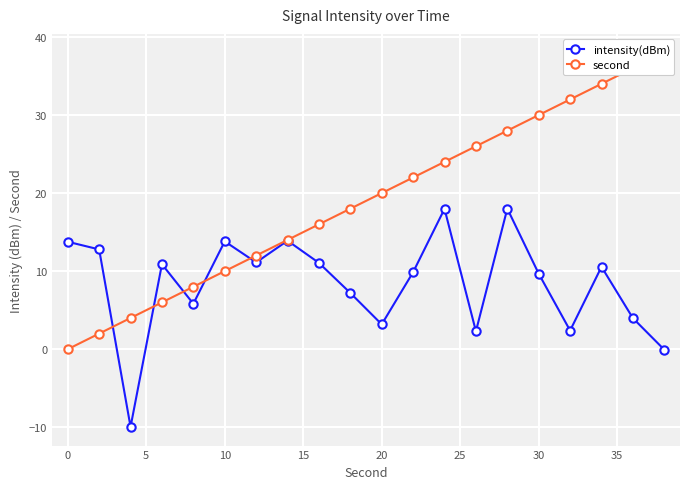

True or false: intensity(dBm) has a value of 8.1 at 10.

False